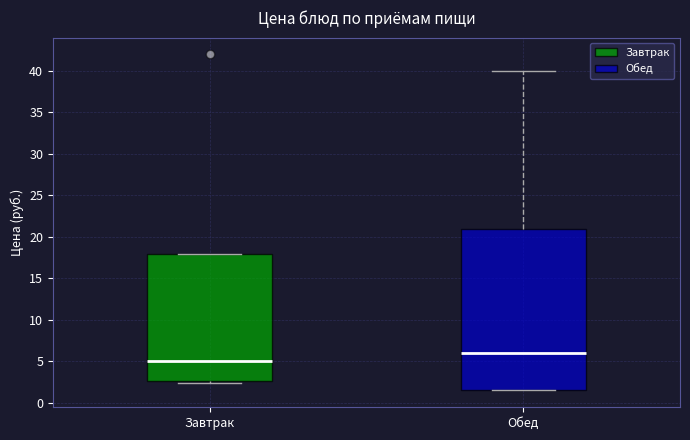

Reading left to right, transcribe this box plot: for each box, give where its median line is, the range the box spans, and where its two whiskers end, as read against the y-axis. The values are not printed on the chart, so give them approximately, as read against the axis.

Завтрак: median 5.0, box 2.5 to 18.0, whiskers 2.5 (just below the box's lower edge) to 18.0
Обед: median 6.0, box 1.5 to 21.0, whiskers 1.5 to 40.0